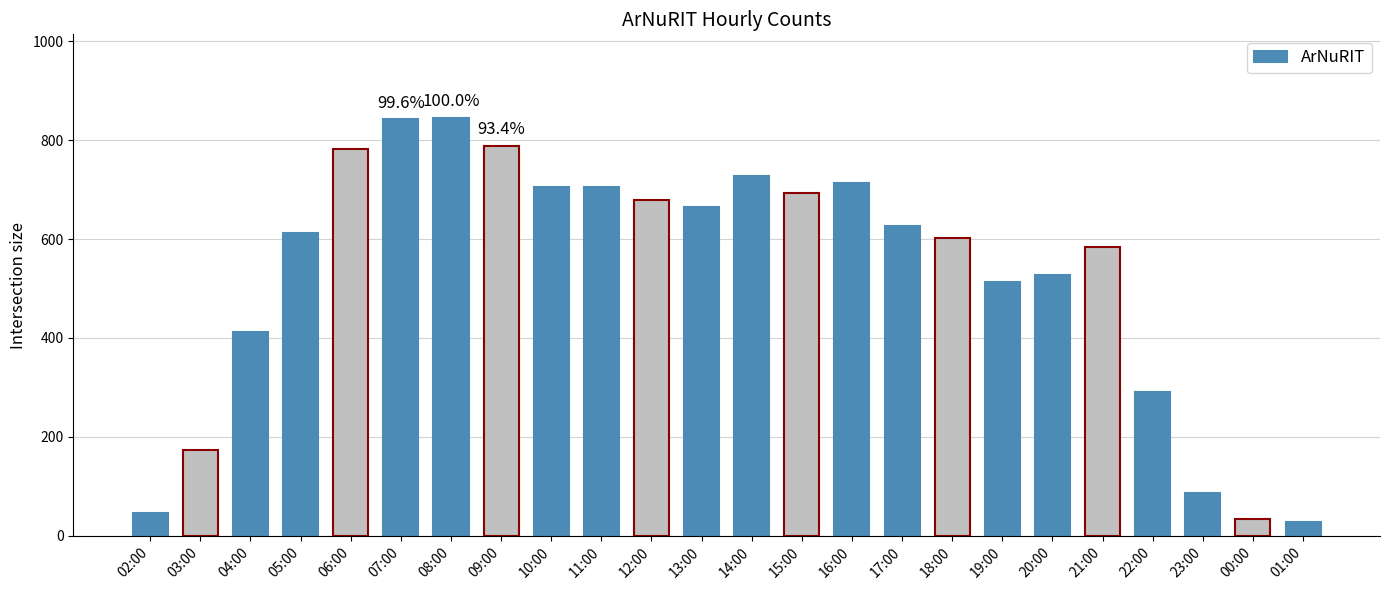

What is the maximum value shown in the chart?

845